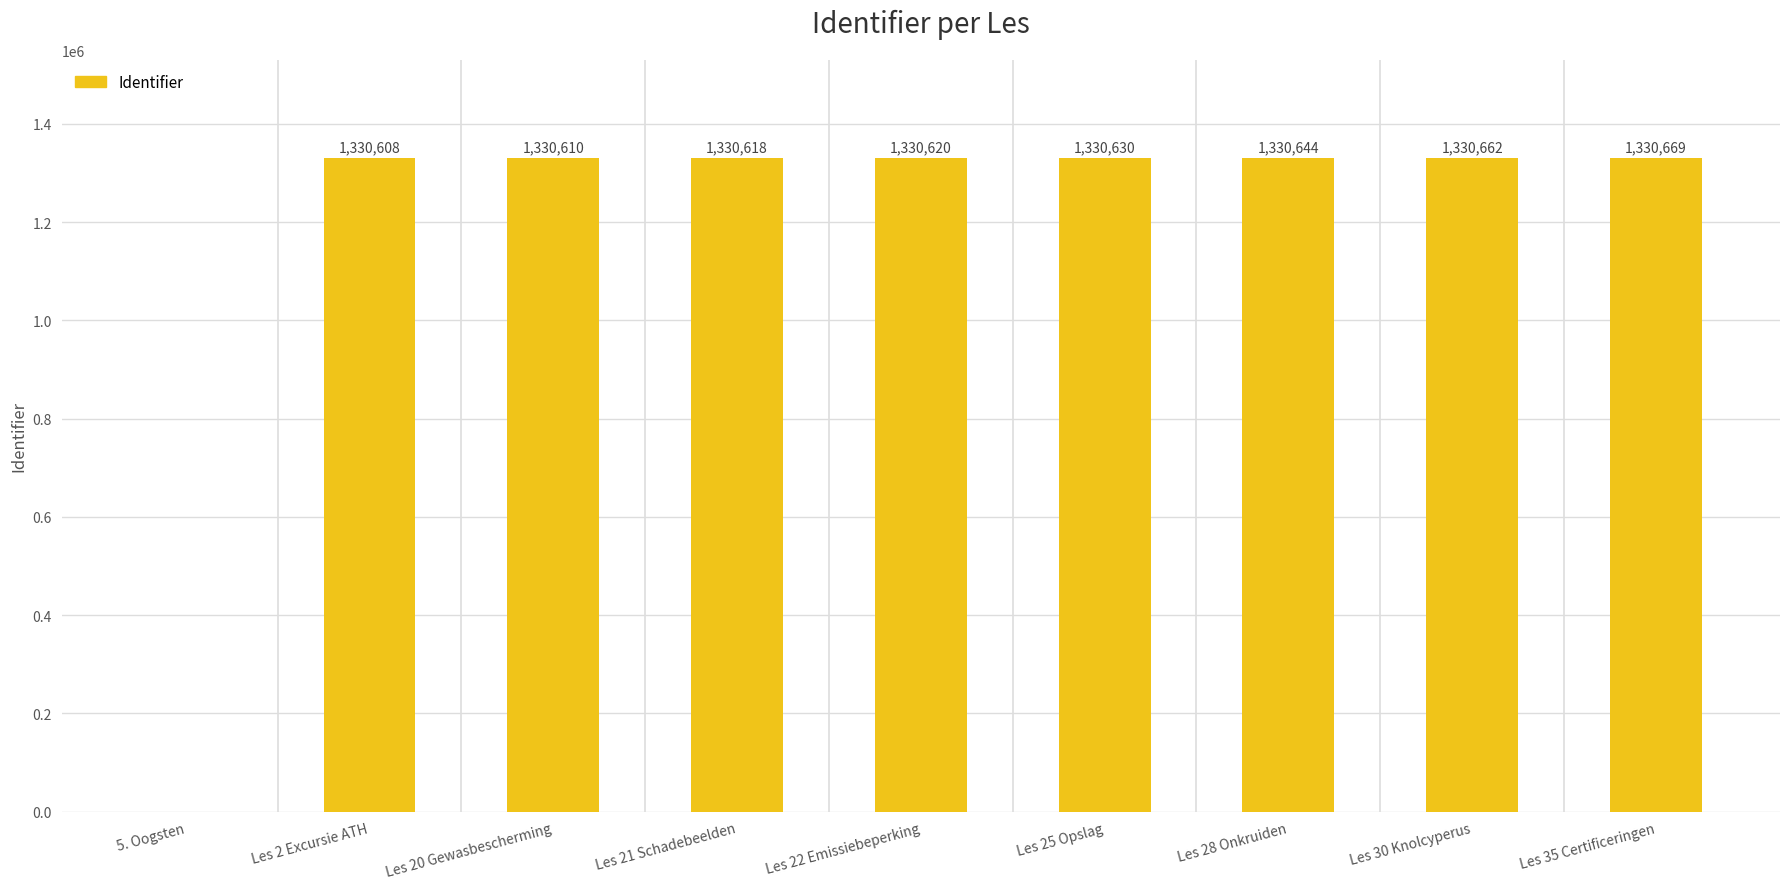

Approximately how many times larger is the value at Les 28 Onkruiden compared to Les 25 Opslag?

1.0